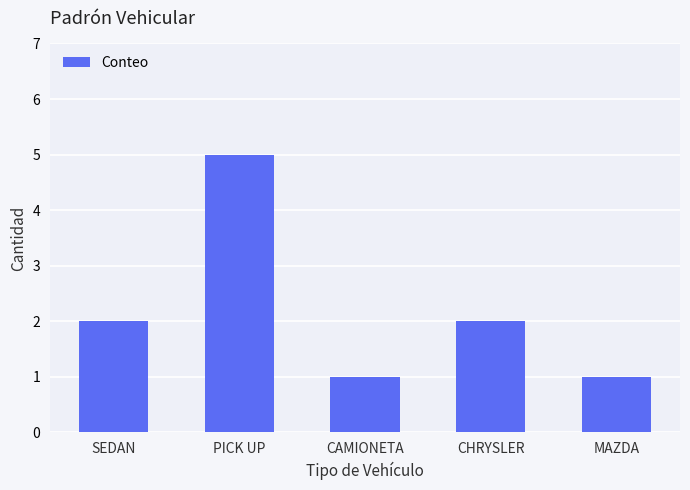

The chart shows a value of 3 at CHRYSLER. True or false?

False